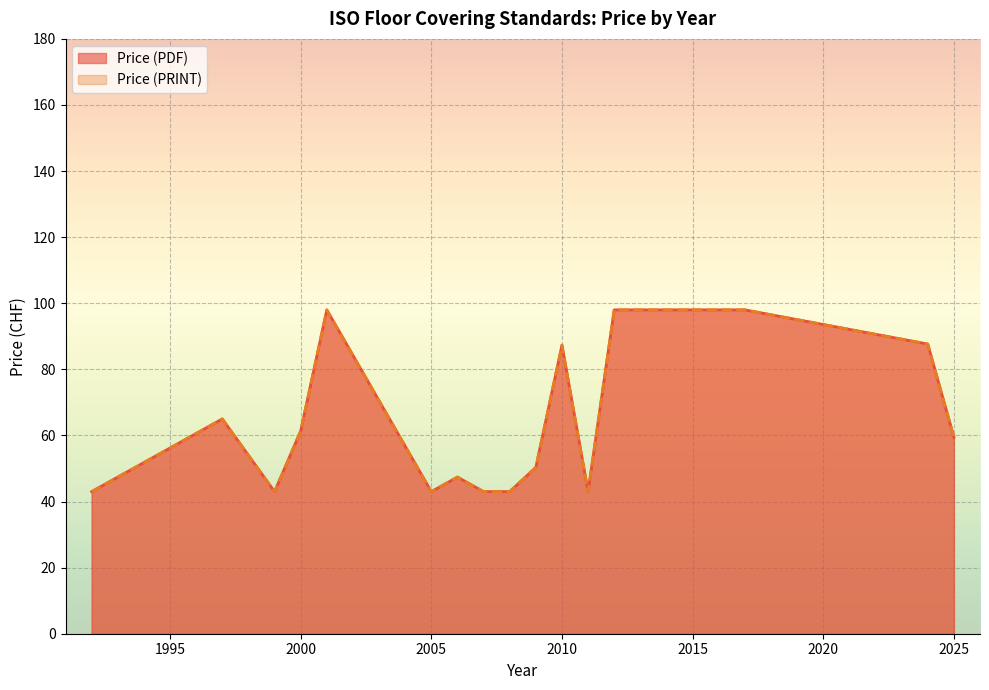

What is the sum of all Price (PDF) values?

2339